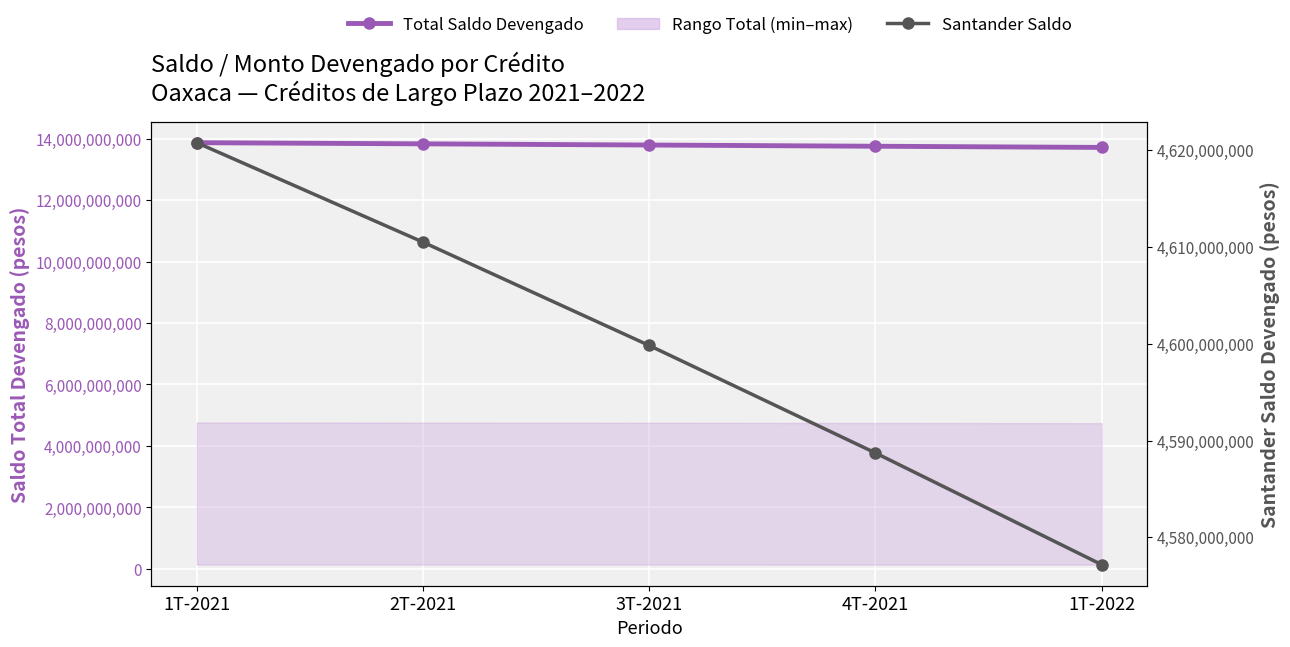

Is the value of Total Saldo Devengado at 1T-2021 greater than the value of Santander Saldo at 1T-2021?

Yes